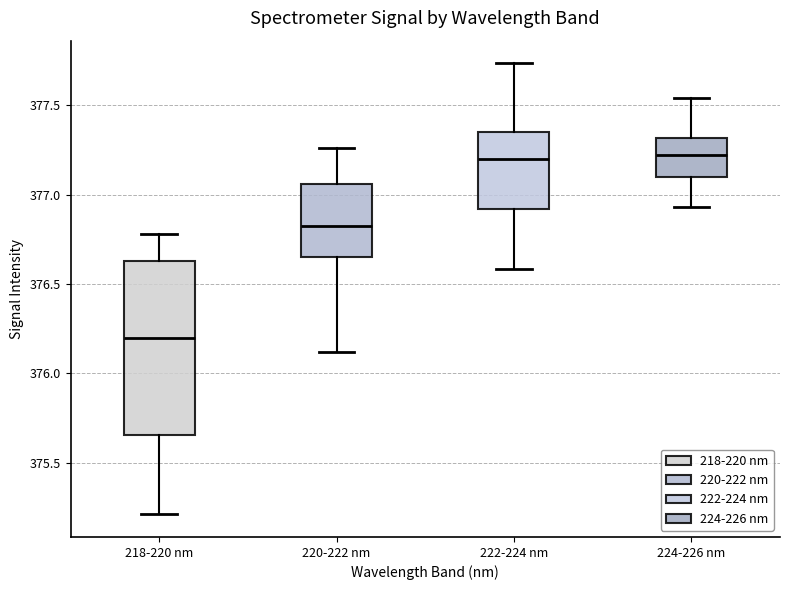

Comparing the boxes themselves (not the whiskers), which one is the tallest?

218-220 nm